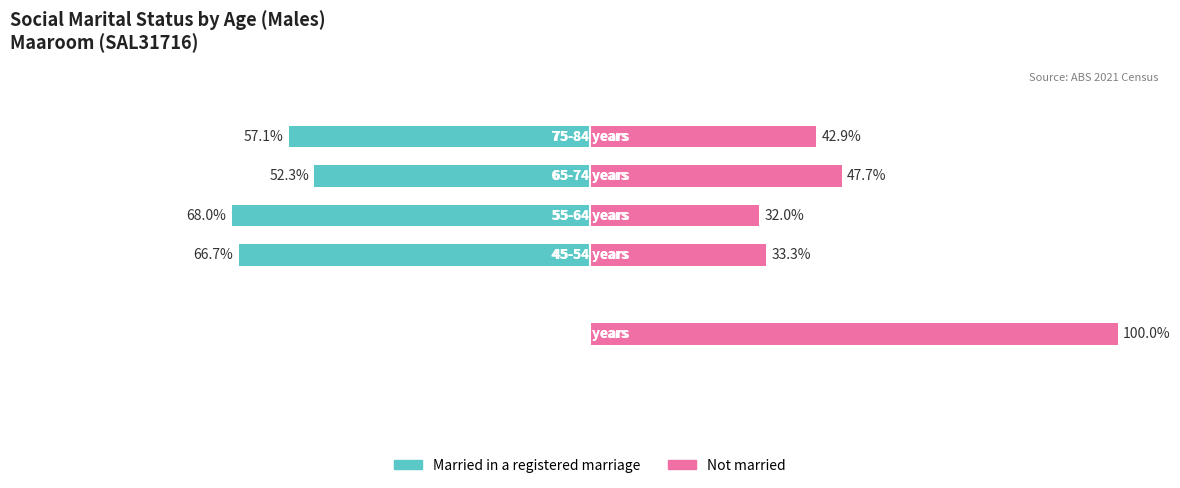

What position from the right is 75?

1